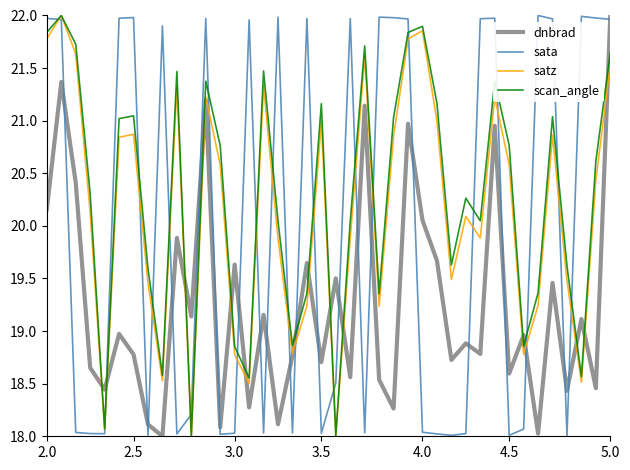

What is the smallest value displayed?

18.0